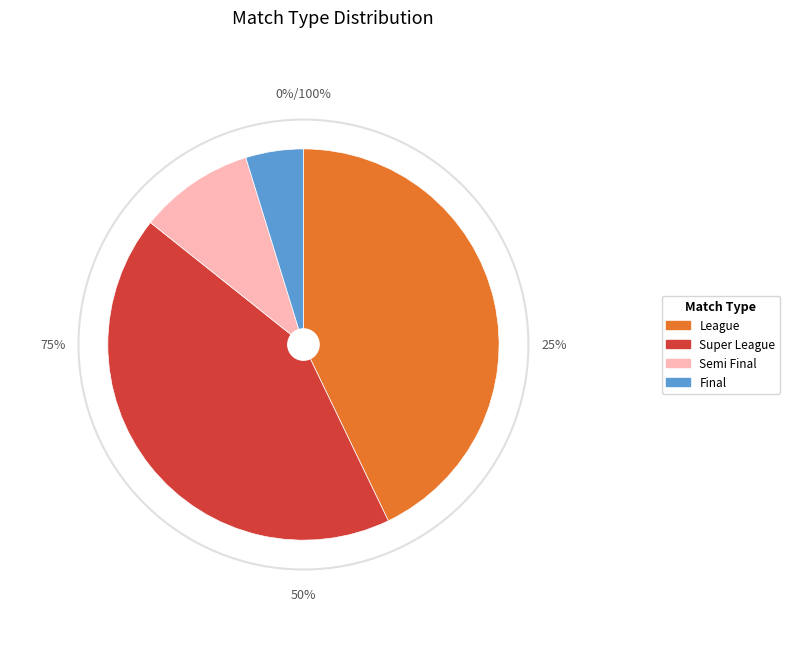

Which has a higher value, League or Final?

League